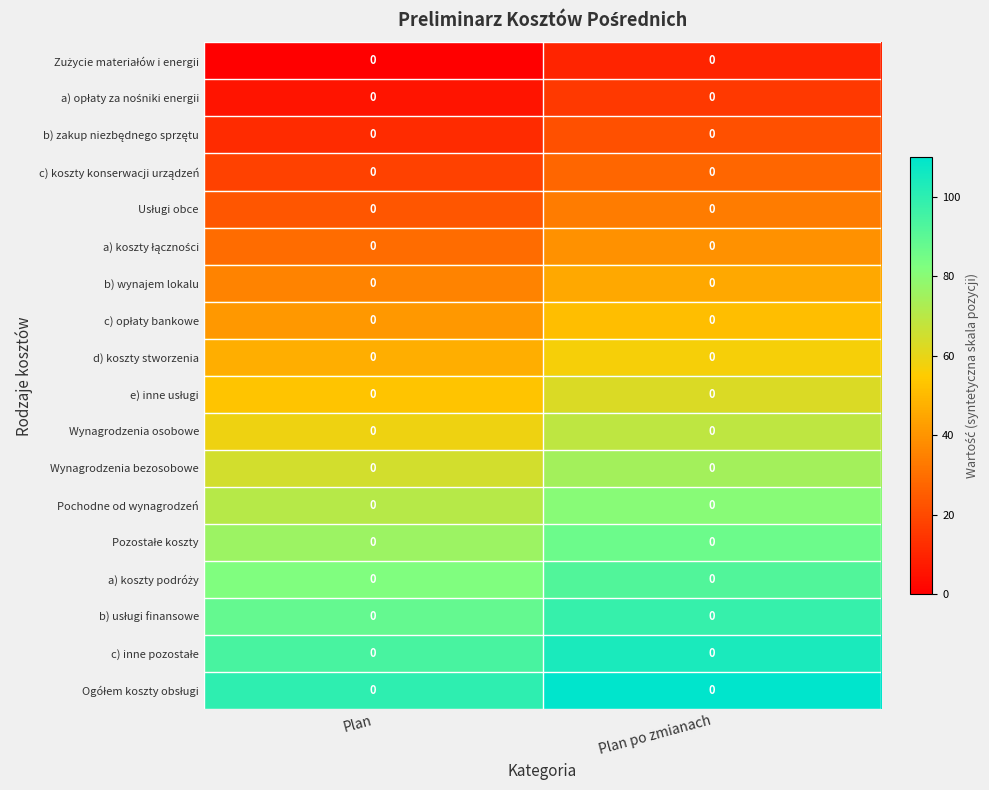

Rank the series at Plan from highest to lowest value.

Ogółem koszty obsługi, c) inne pozostałe, b) usługi finansowe, a) koszty podróży, Pozostałe koszty, Pochodne od wynagrodzeń, Wynagrodzenia bezosobowe, Wynagrodzenia osobowe, e) inne usługi, d) koszty stworzenia, c) opłaty bankowe, b) wynajem lokalu, a) koszty łączności, Usługi obce, c) koszty konserwacji urządzeń, b) zakup niezbędnego sprzętu, a) opłaty za nośniki energii, Zużycie materiałów i energii